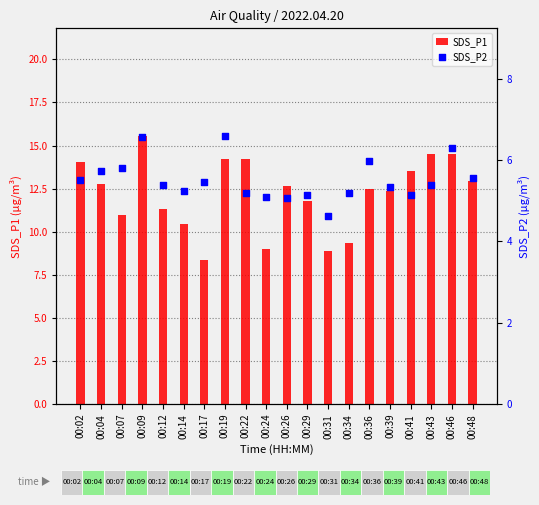

At how many categories does at least one series exceed 8?

20